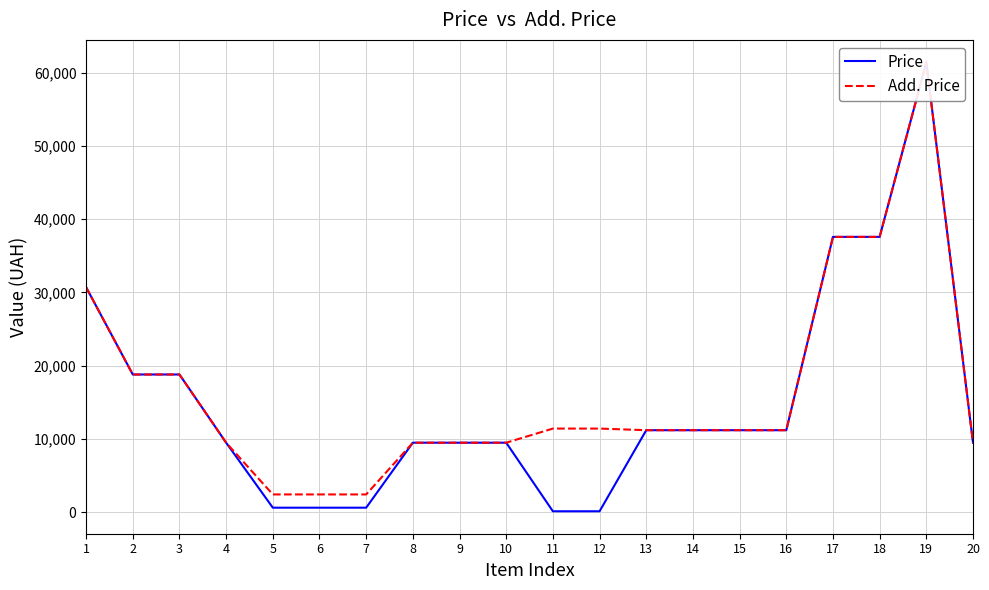

Which series has the widest spread of values?

Price